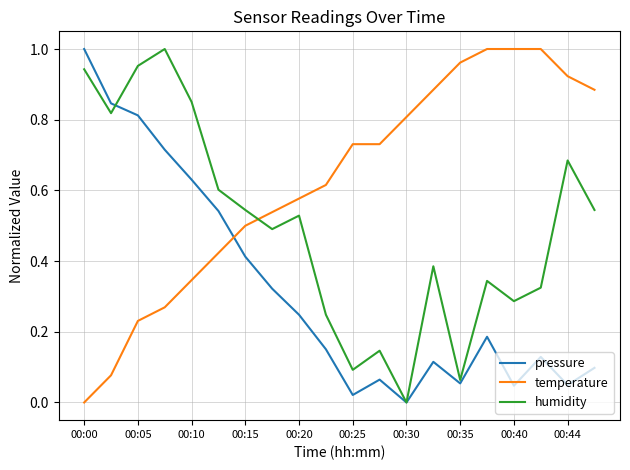

List the series in order of their overall mean, lowest first.

pressure, humidity, temperature